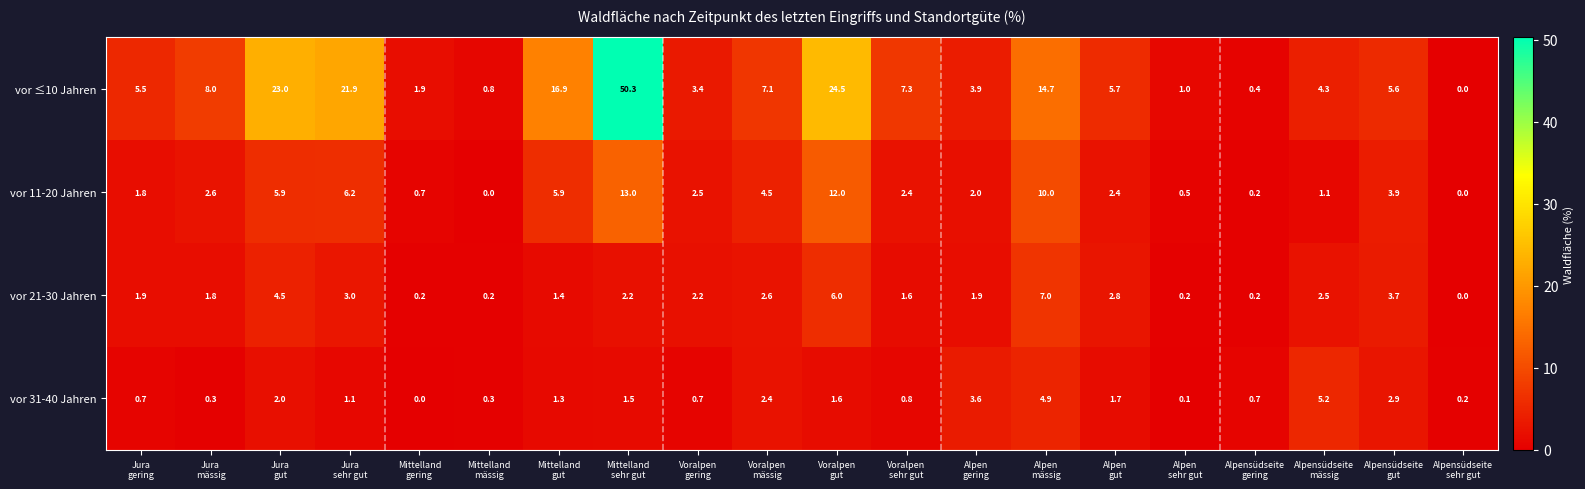

Between Jura
gut and Alpensüdseite
gut, which series saw the biggest shift?

vor ≤10 Jahren